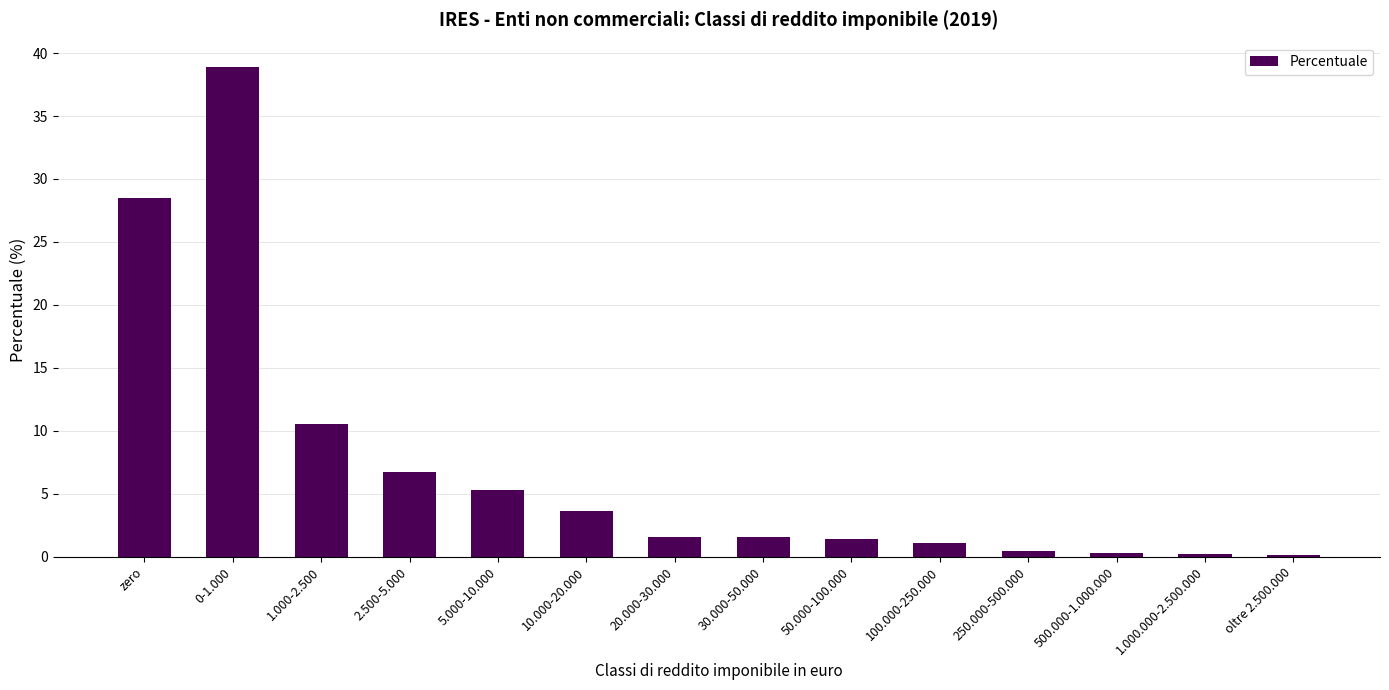

What is the sum of all values?

100.0